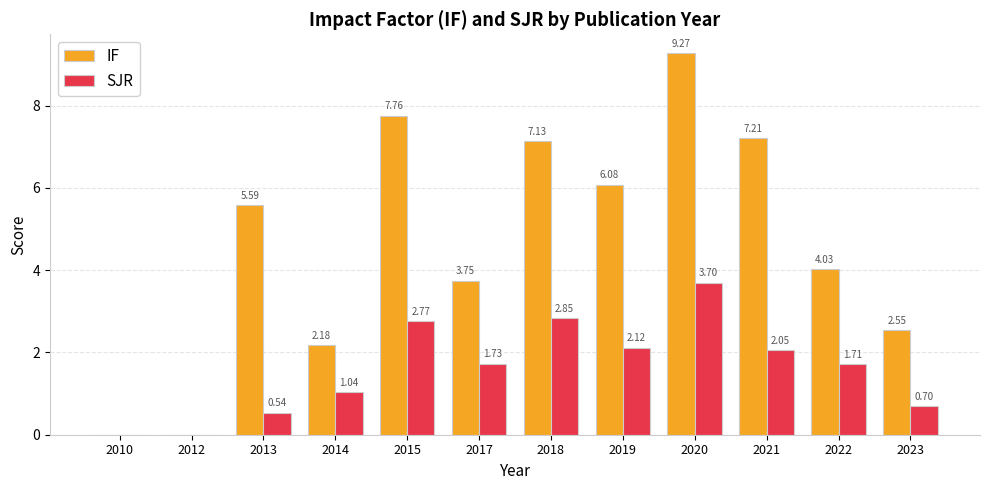

What is the total value across all series at 2018?

10.0